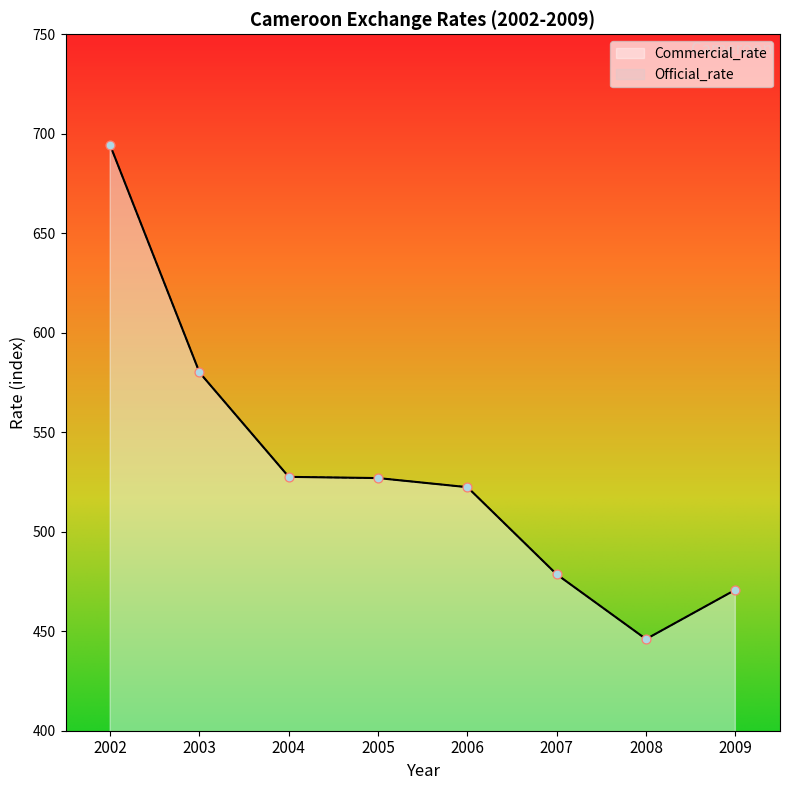

Is the value of Official_rate at 2003 greater than the value of Commercial_rate at 2006?

Yes